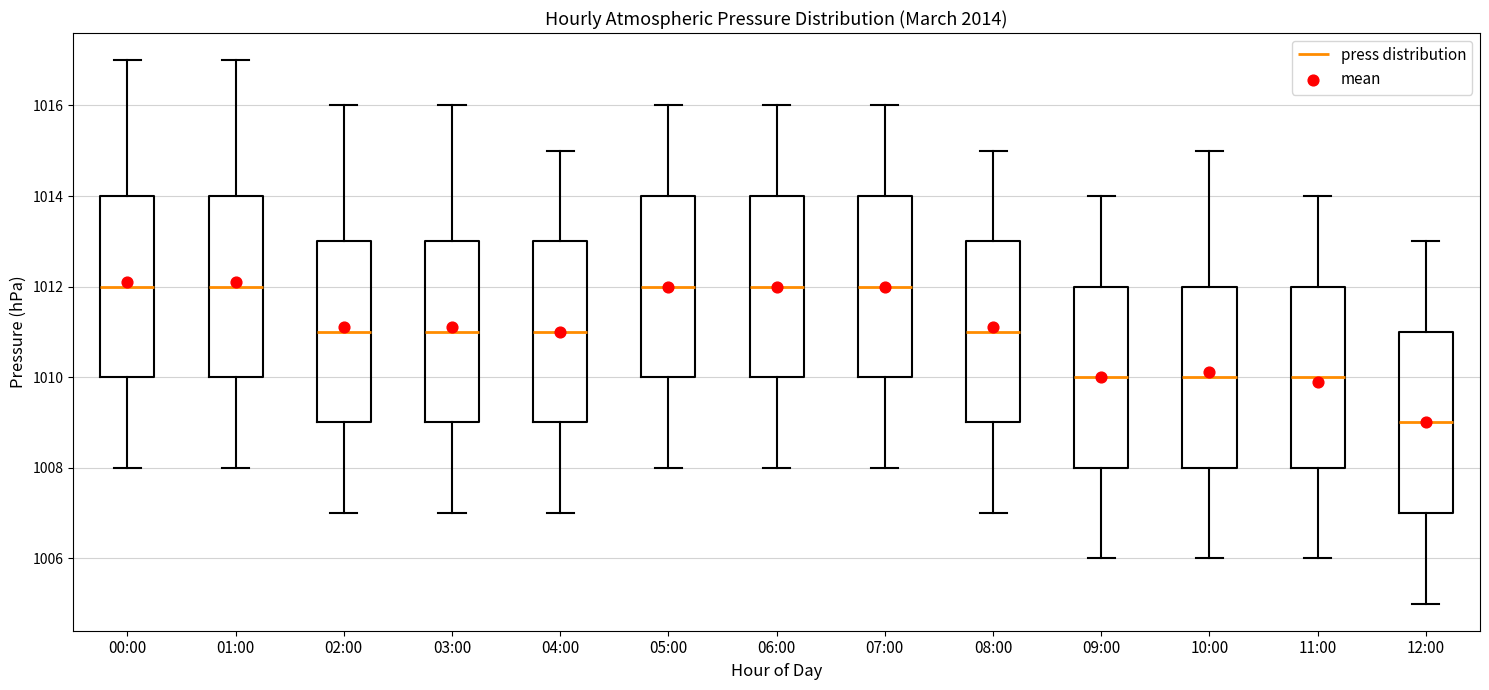

Reading left to right, transcribe this box plot: for each box, give where its median line is, the range the box spans, and where its two whiskers end, as read against the y-axis. The values are not printed on the chart, so give them approximately, as read against the axis.

00:00: median 1012, box 1010 to 1014, whiskers 1008 to 1017
01:00: median 1012, box 1010 to 1014, whiskers 1008 to 1017
02:00: median 1011, box 1009 to 1013, whiskers 1007 to 1016
03:00: median 1011, box 1009 to 1013, whiskers 1007 to 1016
04:00: median 1011, box 1009 to 1013, whiskers 1007 to 1015
05:00: median 1012, box 1010 to 1014, whiskers 1008 to 1016
06:00: median 1012, box 1010 to 1014, whiskers 1008 to 1016
07:00: median 1012, box 1010 to 1014, whiskers 1008 to 1016
08:00: median 1011, box 1009 to 1013, whiskers 1007 to 1015
09:00: median 1010, box 1008 to 1012, whiskers 1006 to 1014
10:00: median 1010, box 1008 to 1012, whiskers 1006 to 1015
11:00: median 1010, box 1008 to 1012, whiskers 1006 to 1014
12:00: median 1009, box 1007 to 1011, whiskers 1005 to 1013